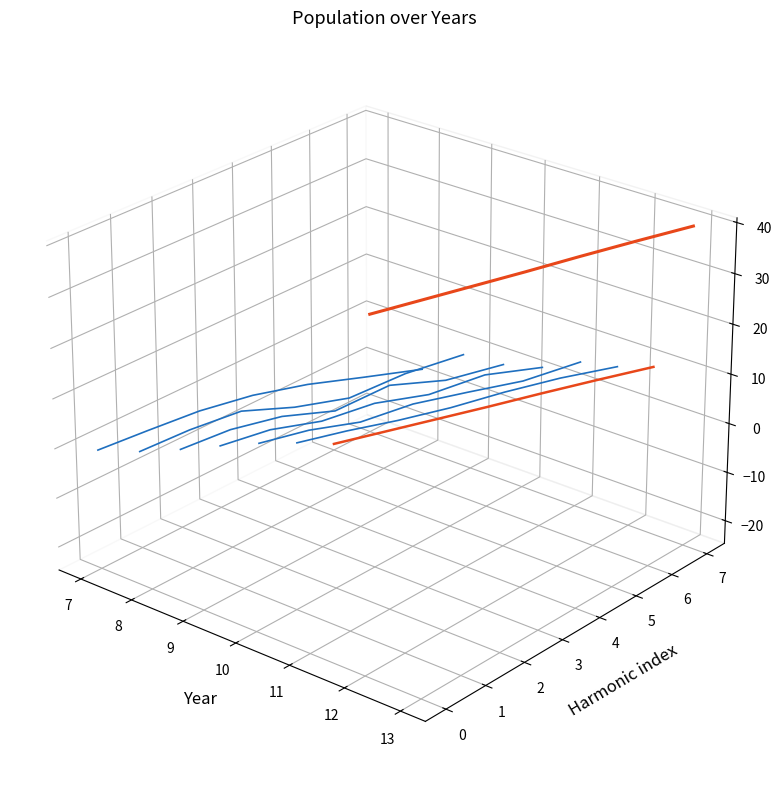

Which category has the lowest value across all series?

7